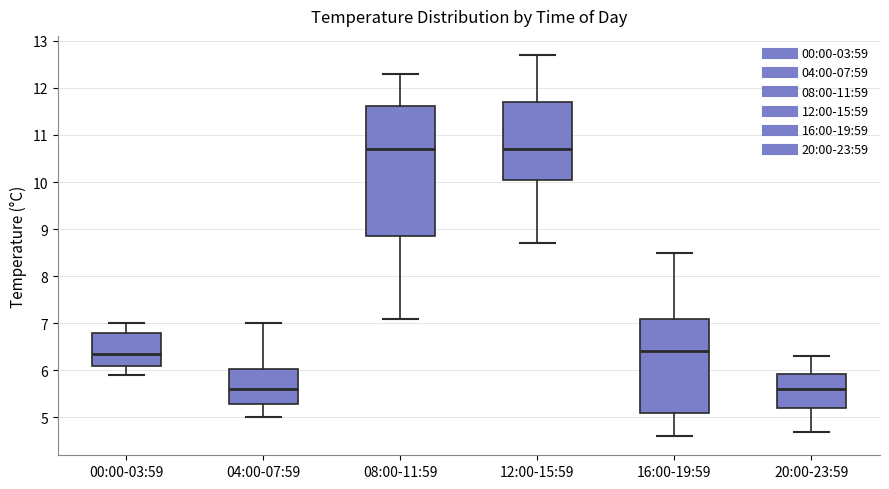

Reading left to right, transcribe this box plot: for each box, give where its median line is, the range the box spans, and where its two whiskers end, as read against the y-axis. The values are not printed on the chart, so give them approximately, as read against the axis.

00:00-03:59: median 6.4, box 6.1 to 6.8, whiskers 5.9 to 7.0
04:00-07:59: median 5.6, box 5.3 to 6.0, whiskers 5.0 to 7.0
08:00-11:59: median 10.7, box 8.9 to 11.6, whiskers 7.1 to 12.3
12:00-15:59: median 10.7, box 10.1 to 11.7, whiskers 8.7 to 12.7
16:00-19:59: median 6.4, box 5.1 to 7.1, whiskers 4.6 to 8.5
20:00-23:59: median 5.6, box 5.2 to 5.9, whiskers 4.7 to 6.3